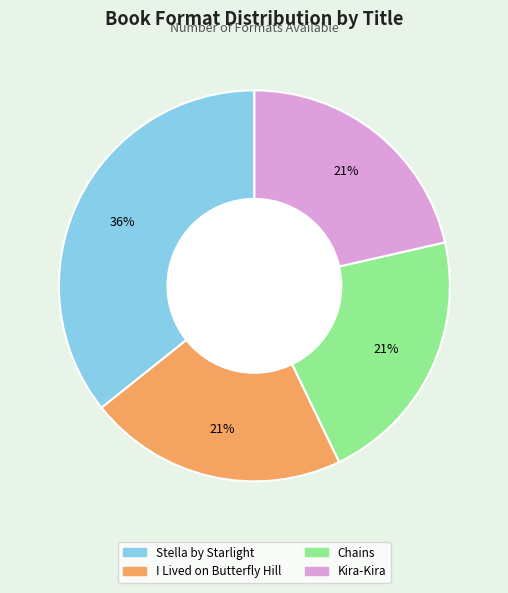

How many slices are in this pie chart?

4